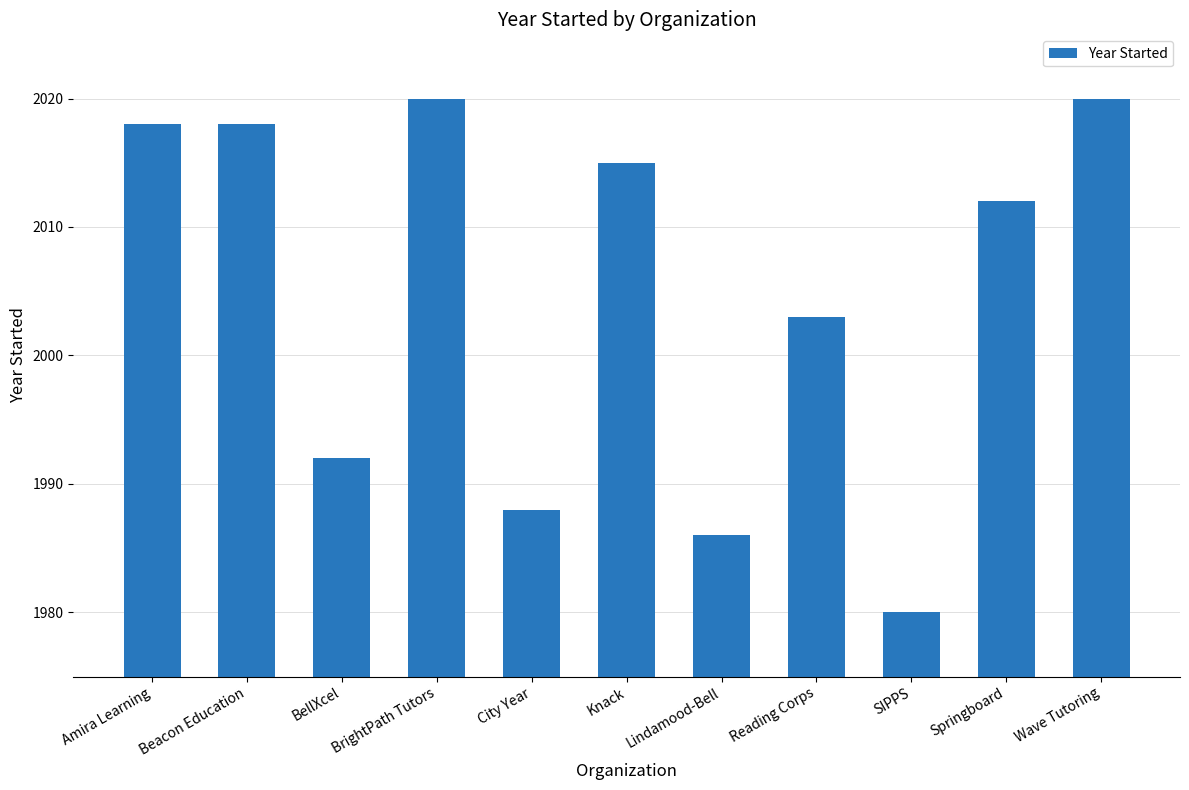

What is the difference between the maximum and second lowest values?

34